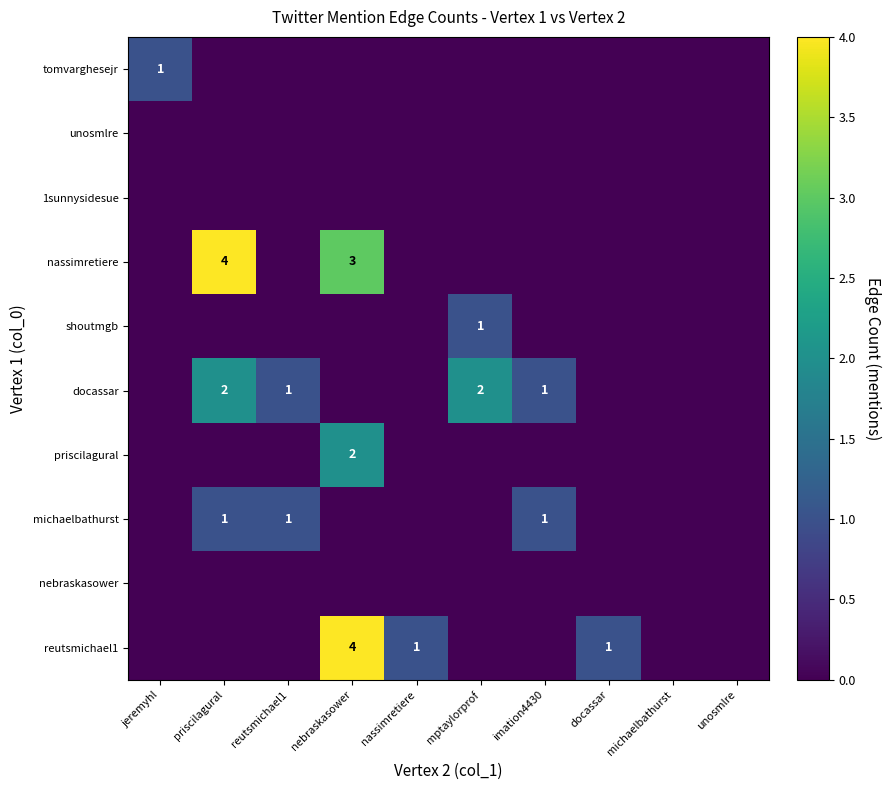

Is it true that docassar equals 2 at priscilagural?

True